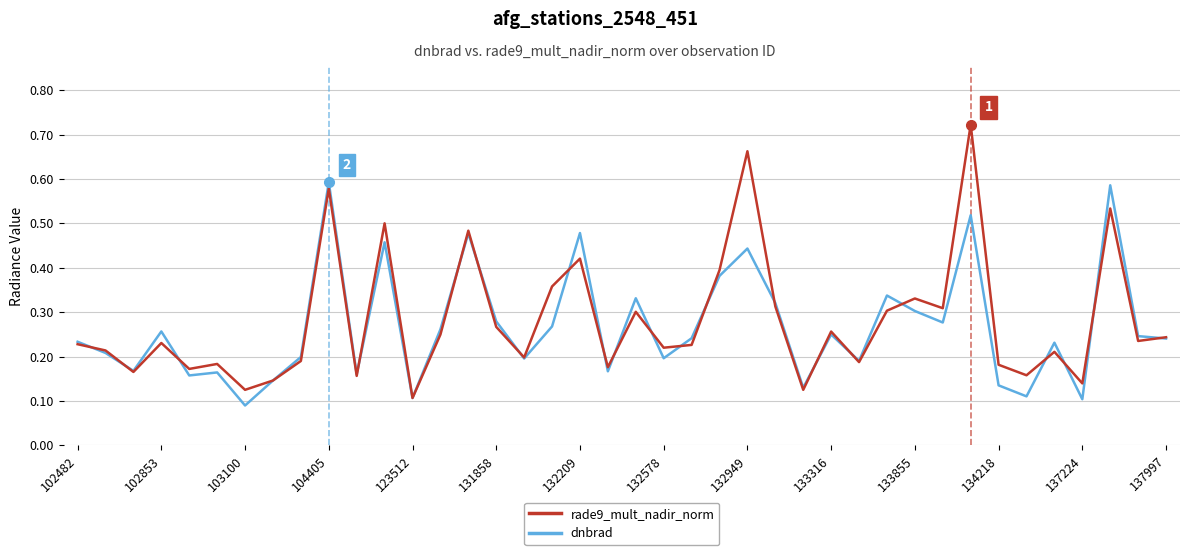

True or false: rade9_mult_nadir_norm has more than 2 interior local peaks.

True